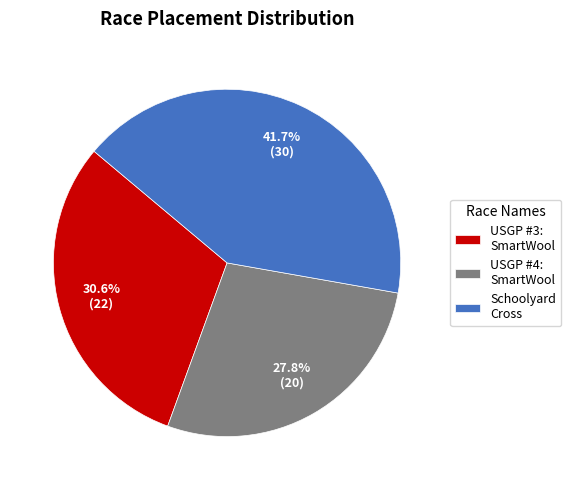

The Schoolyard Cross slice represents 42% of the pie. True or false?

True